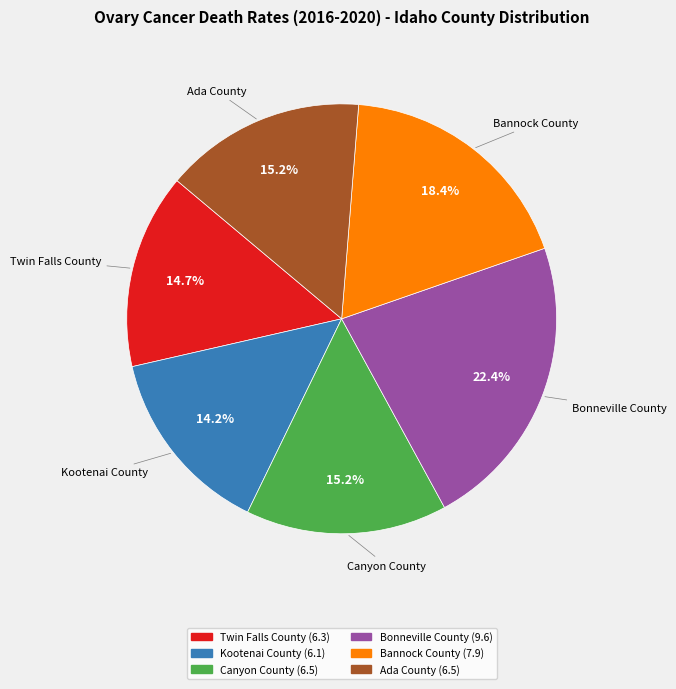

To the nearest percent, what portion does Bannock County represent?

18%